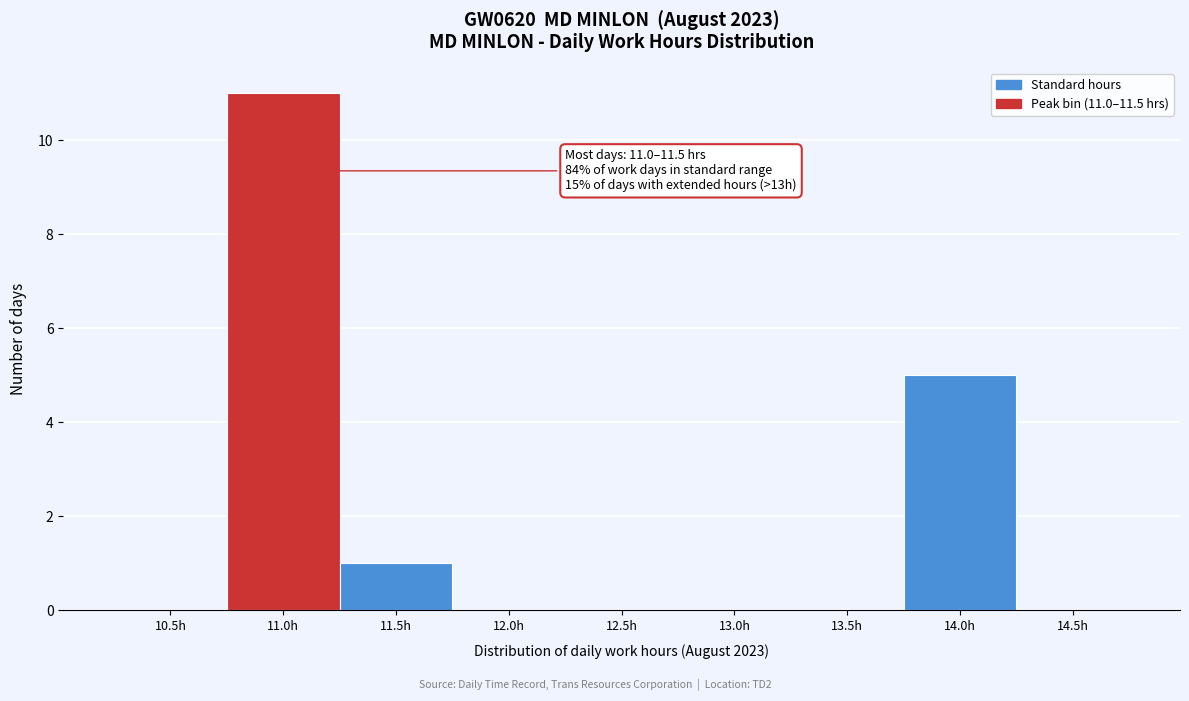

Reading left to right, list all the values displayed in this chart.

10.5h=0	11.0h=11	11.5h=1	12.0h=0	12.5h=0	13.0h=0	13.5h=0	14.0h=5	14.5h=0